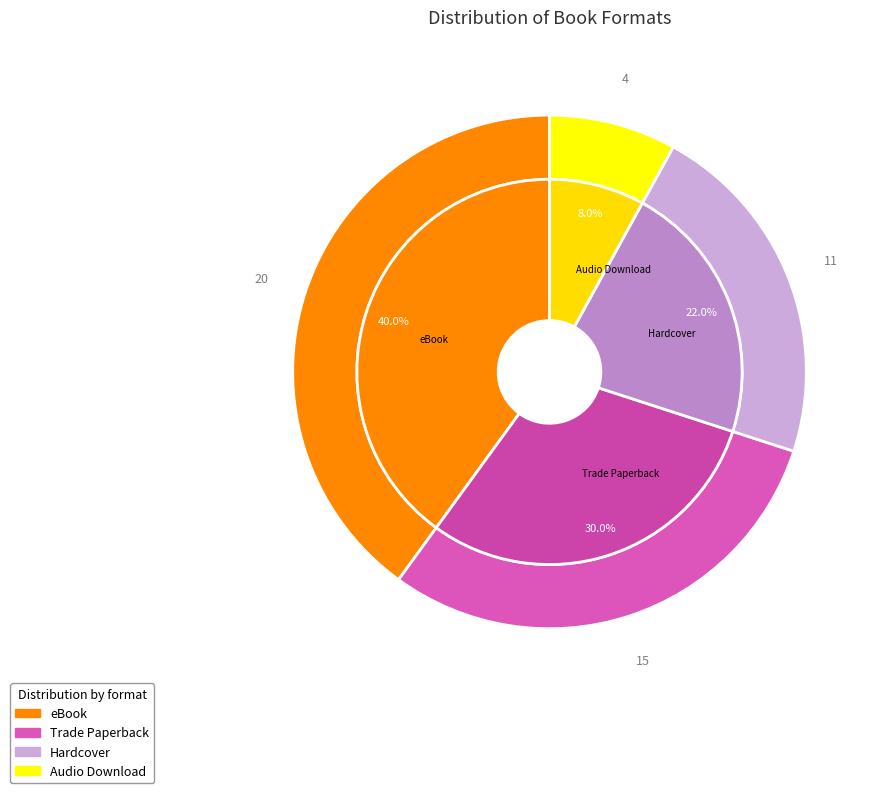

What is the ratio of the value at Hardcover to the value at eBook?

0.6